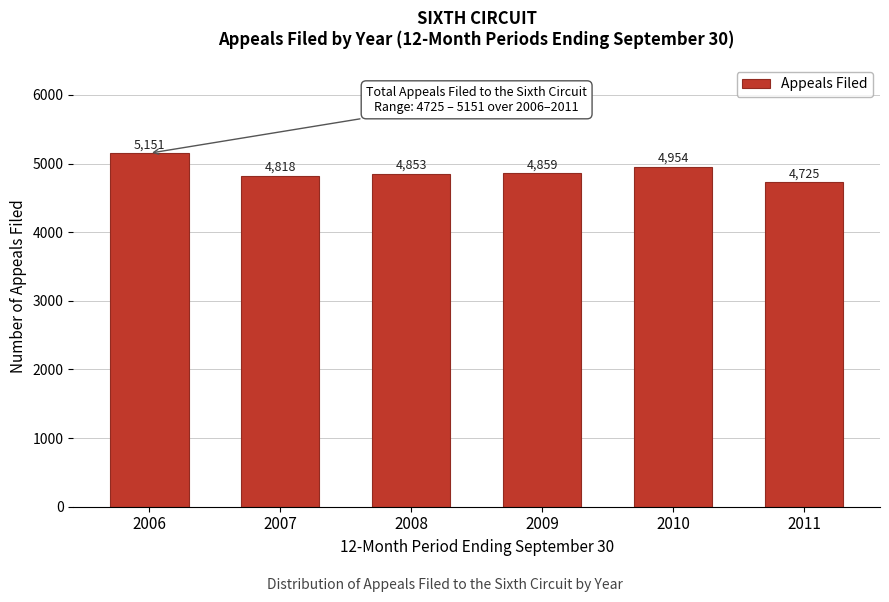

Reading left to right, extract all data points from this chart.

2006=5151	2007=4818	2008=4853	2009=4859	2010=4954	2011=4725